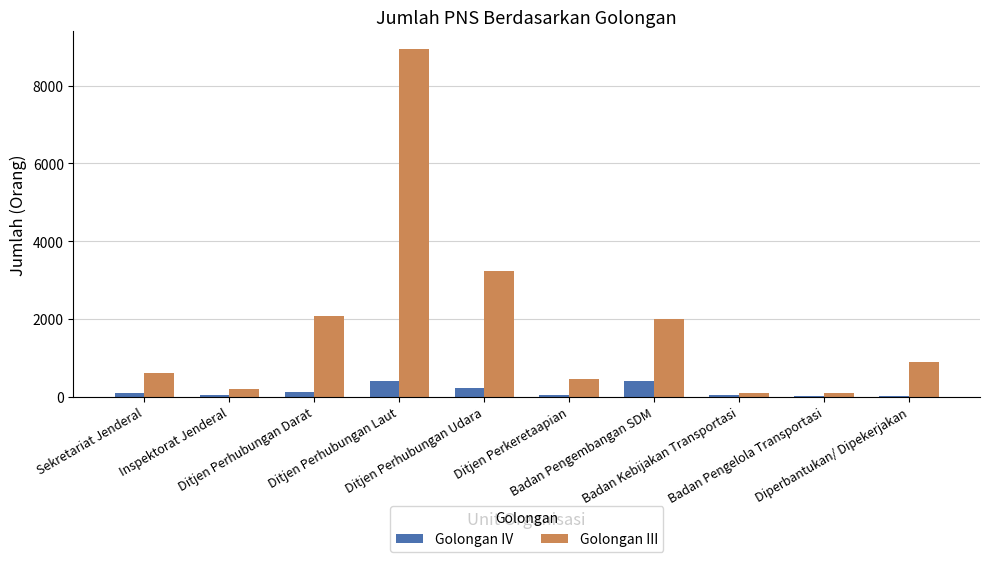

What is the maximum value shown in the chart?

8949